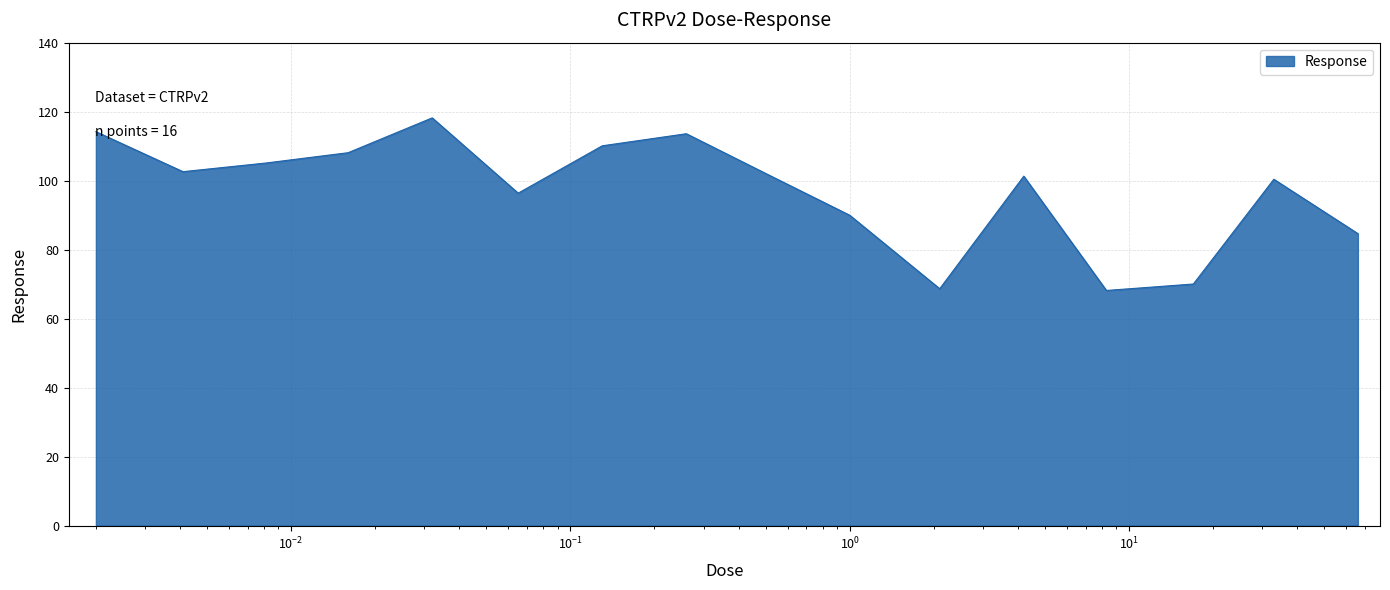

How many categories are shown in the chart?

16